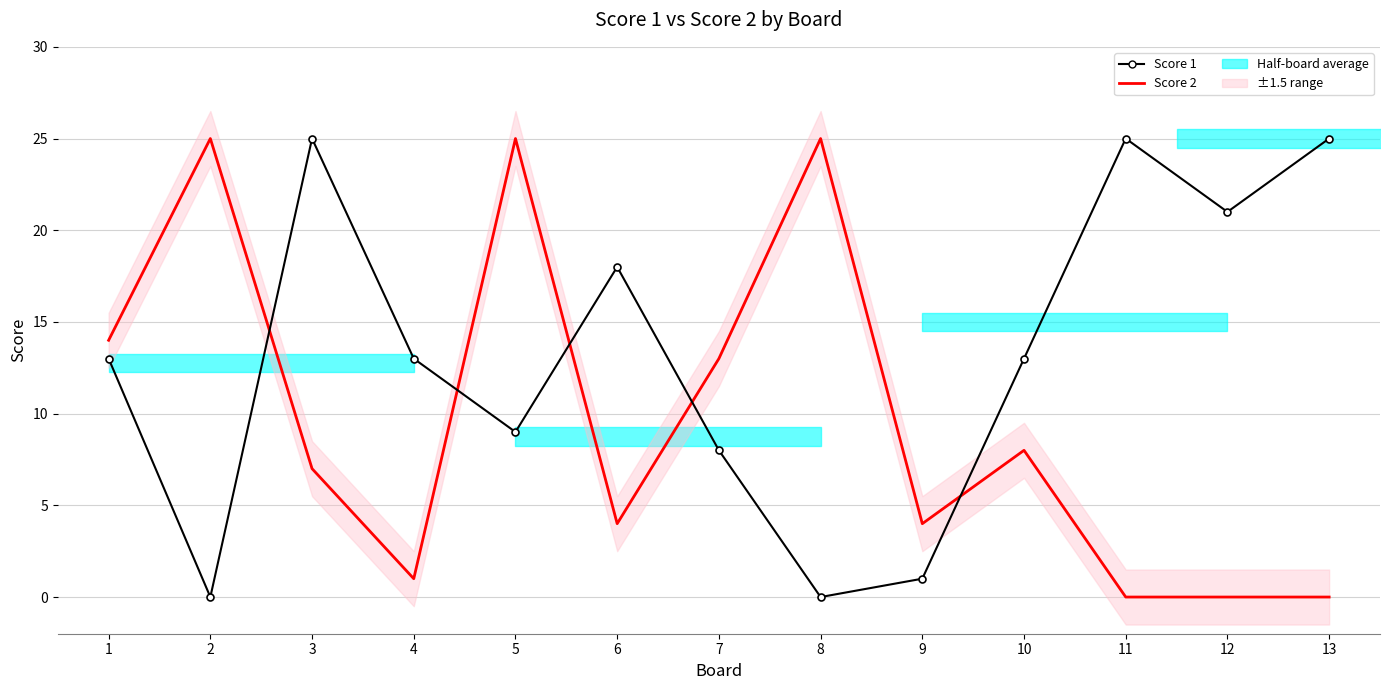

Is it true that Score 1 equals 9 at 5?

True